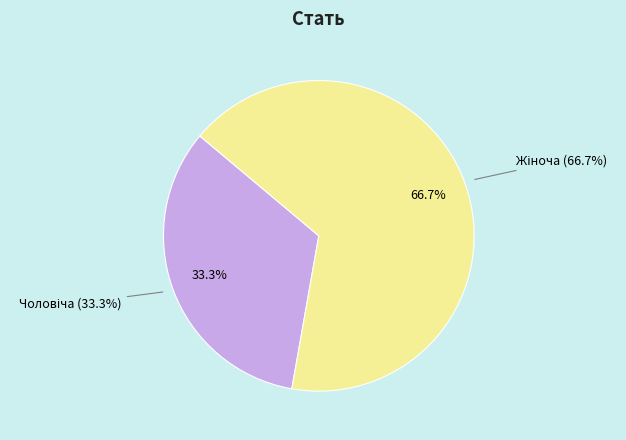

To the nearest percent, what is the average slice percentage?

50%